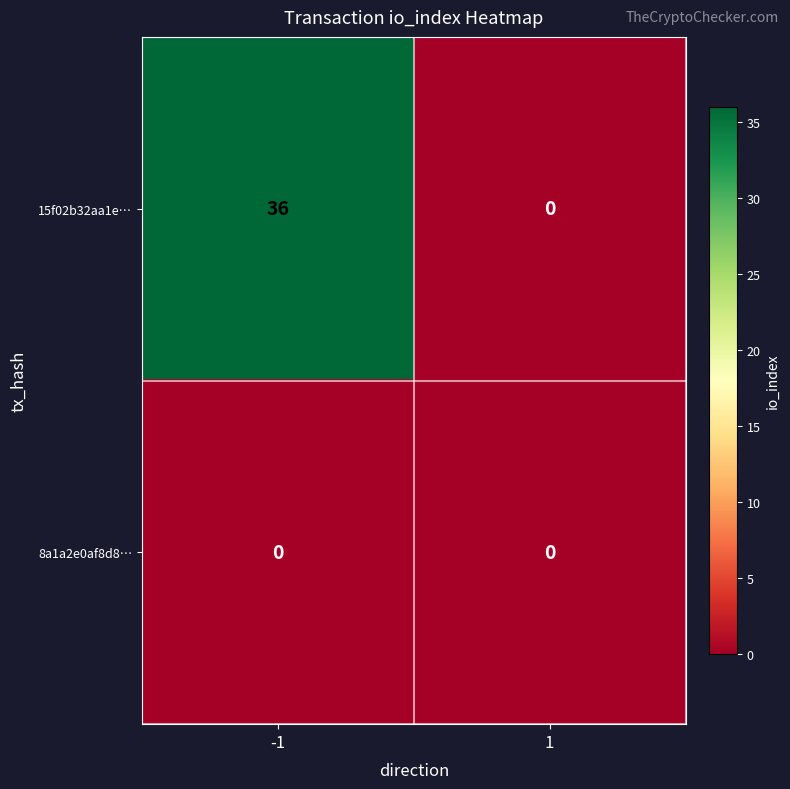

Count the number of categories in the chart.

2